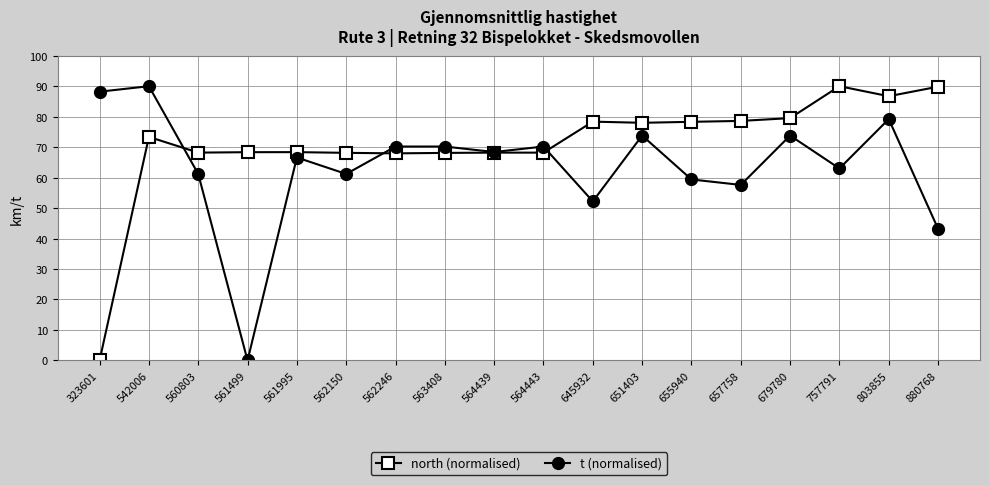

What is the maximum value for north (normalised)?

90.0